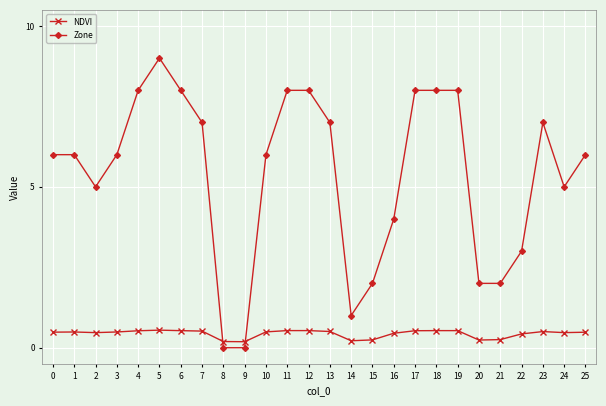

True or false: Zone has more than 1 points higher than both neighbors.

True